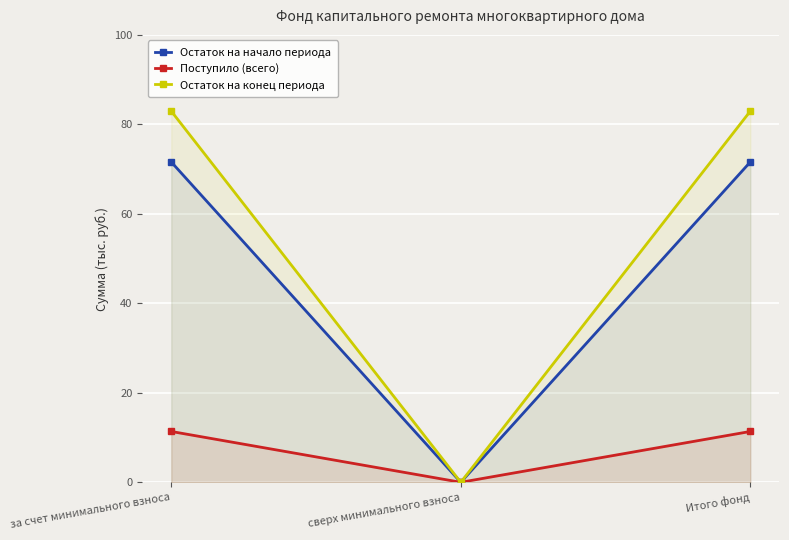

What is the label of the 2nd point from the left?

сверх минимального взноса